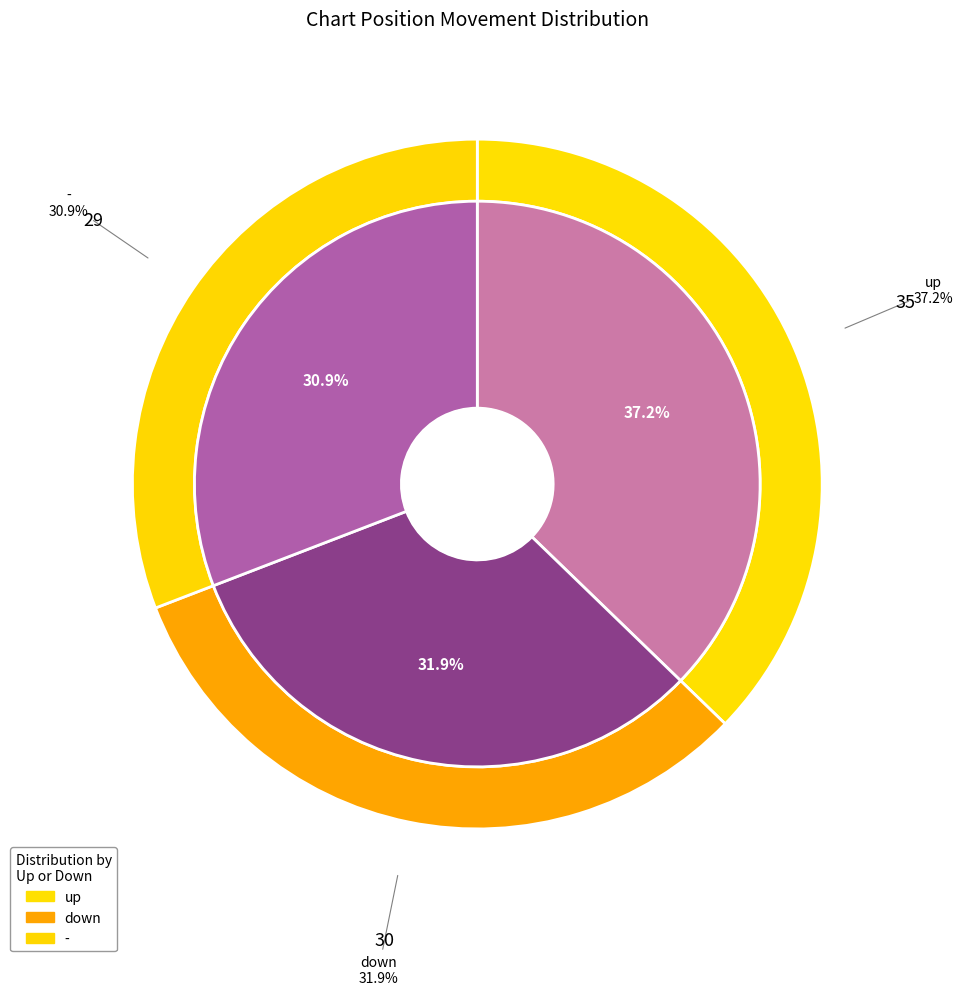

To the nearest percent, what portion does down represent?

32%